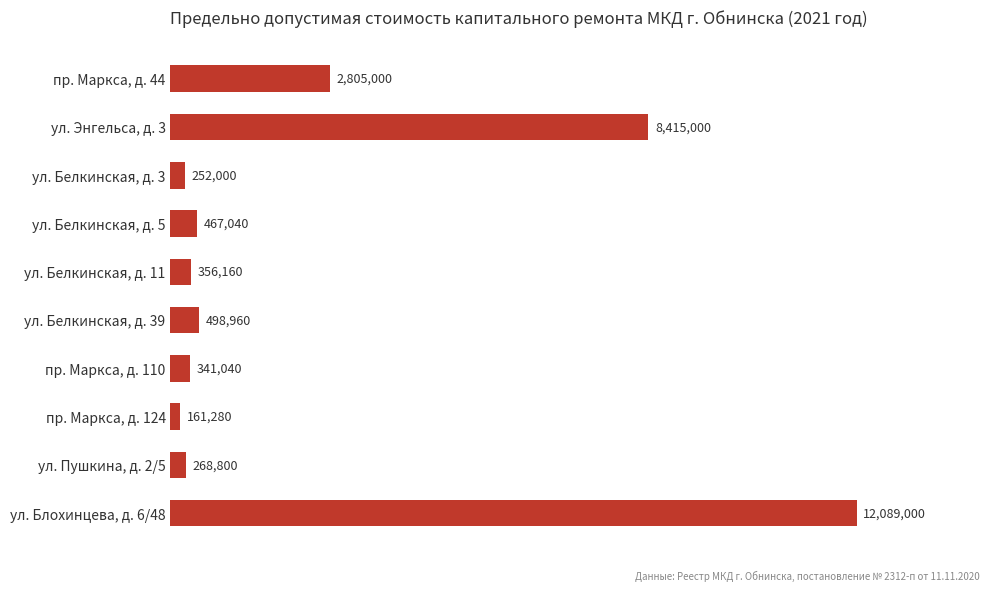

Does the chart contain any negative values?

No